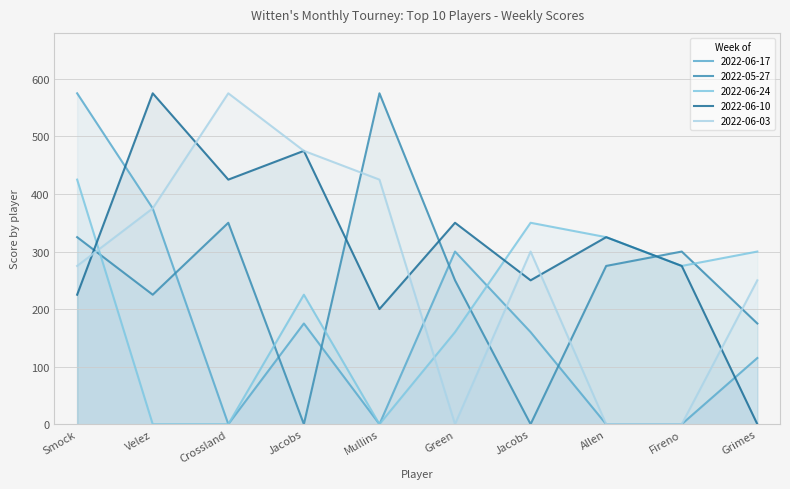

Does the chart display data point markers on the line(s)?

No